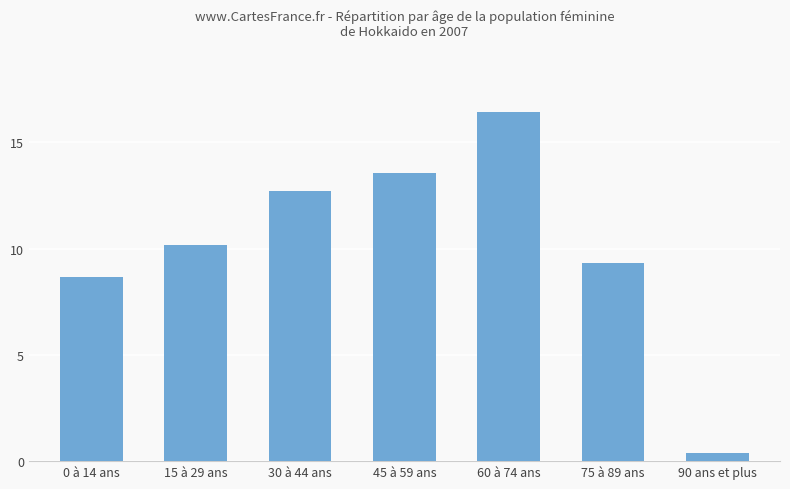

What is the label of the 2nd bar from the right?

75 à 89 ans